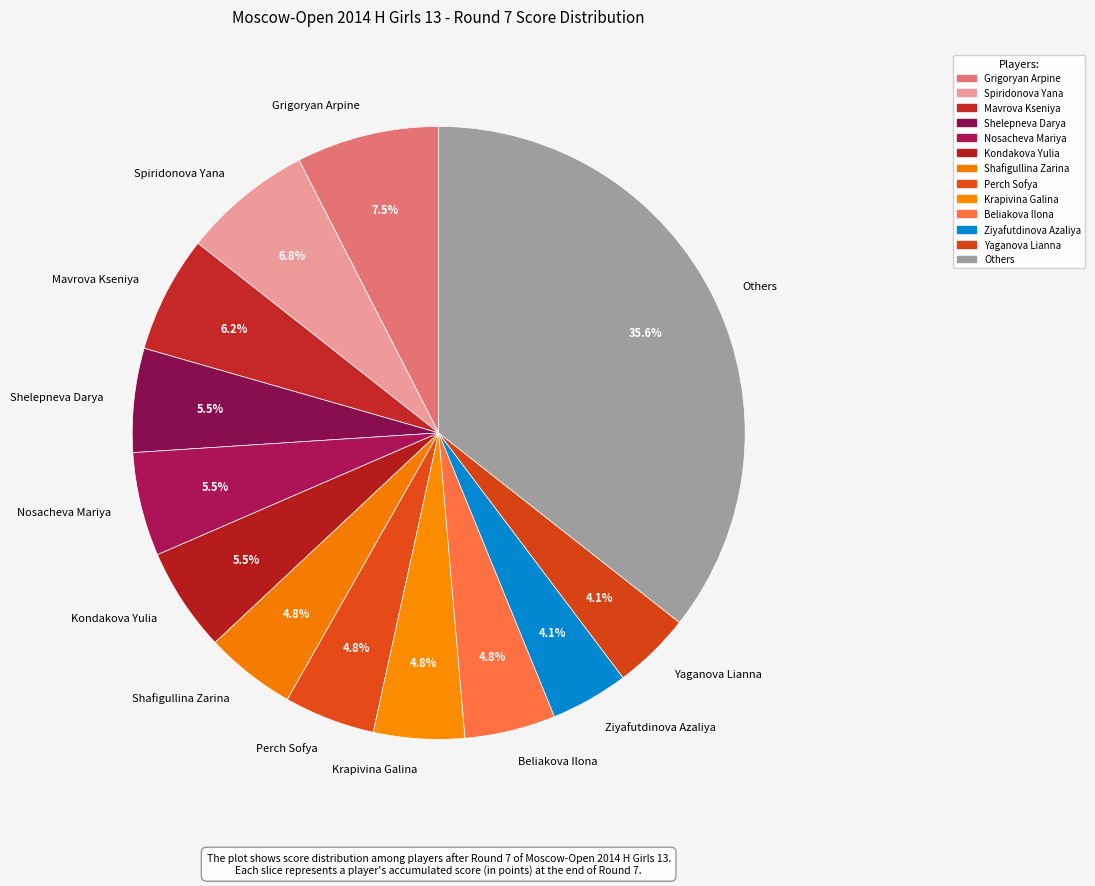

Does Shafigullina Zarina represent more than half of the total?

No